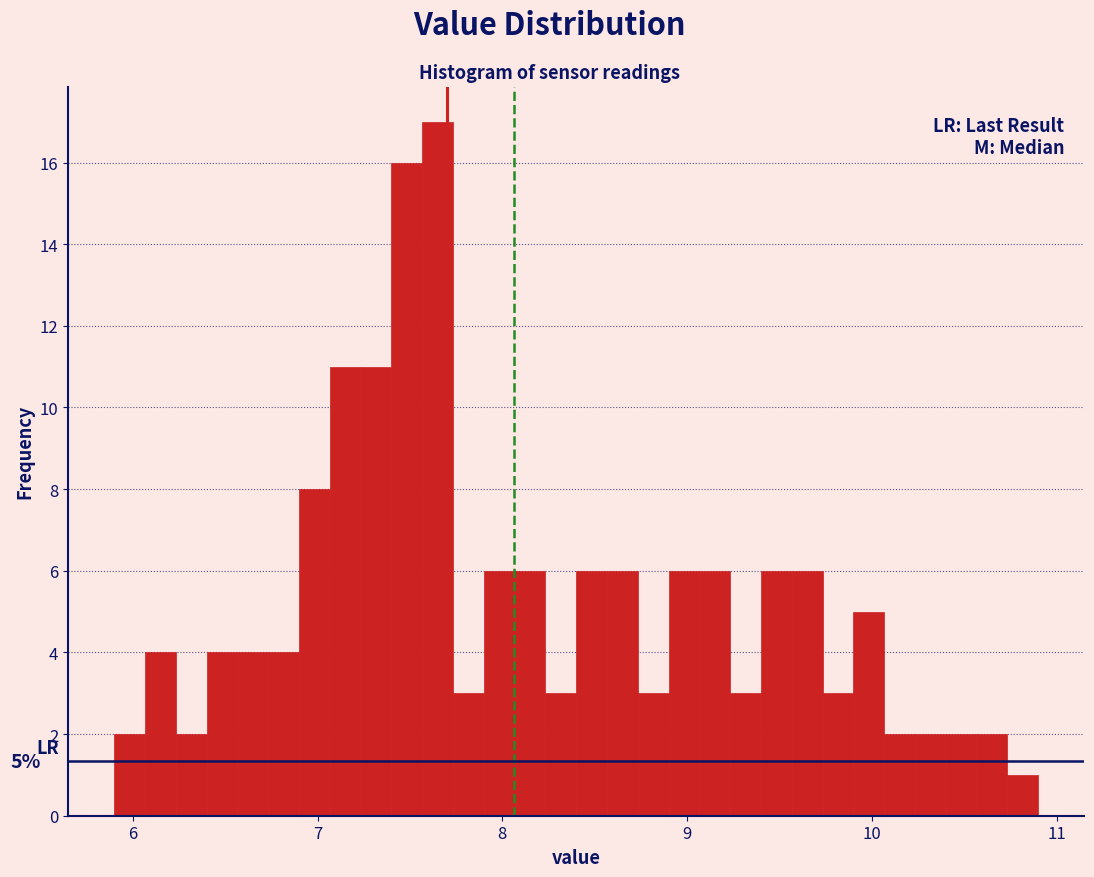

Around what value on the x-axis is the tallest bar? Give the approximate position of its centre, as read against the axis.

7.7